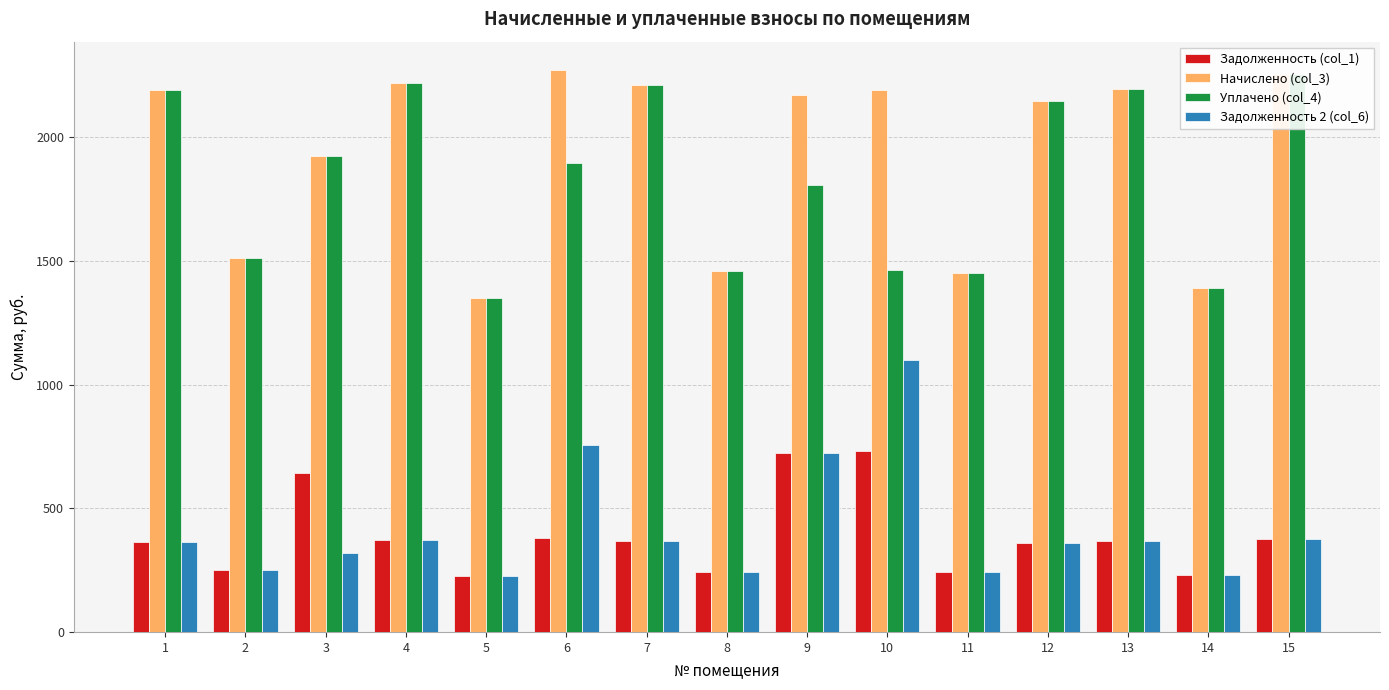

What is the spread (max minus min) of values at 8?

1216.8